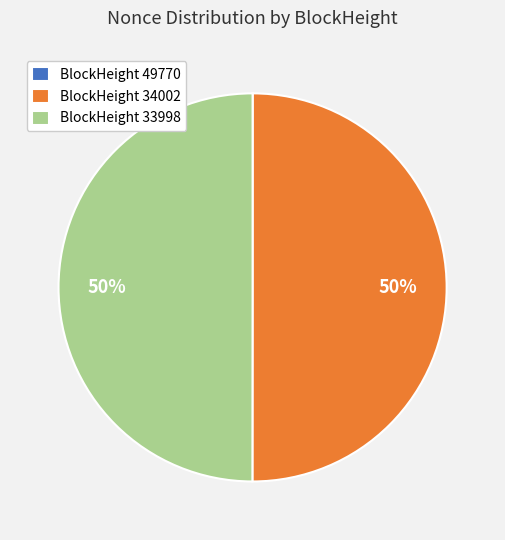

To the nearest percent, what is the average slice percentage?

33%